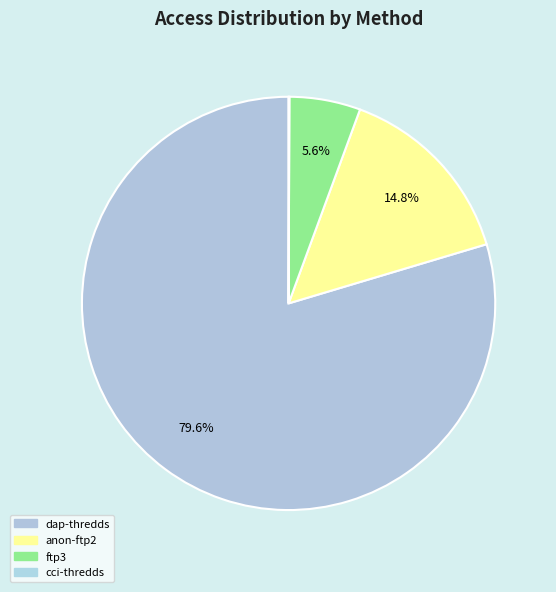

Rank the categories by value from lowest to highest.

cci-thredds-download, ftp3.ceda.ac.uk, anon-ftp2.ceda.ac.uk, dap-thredds-download